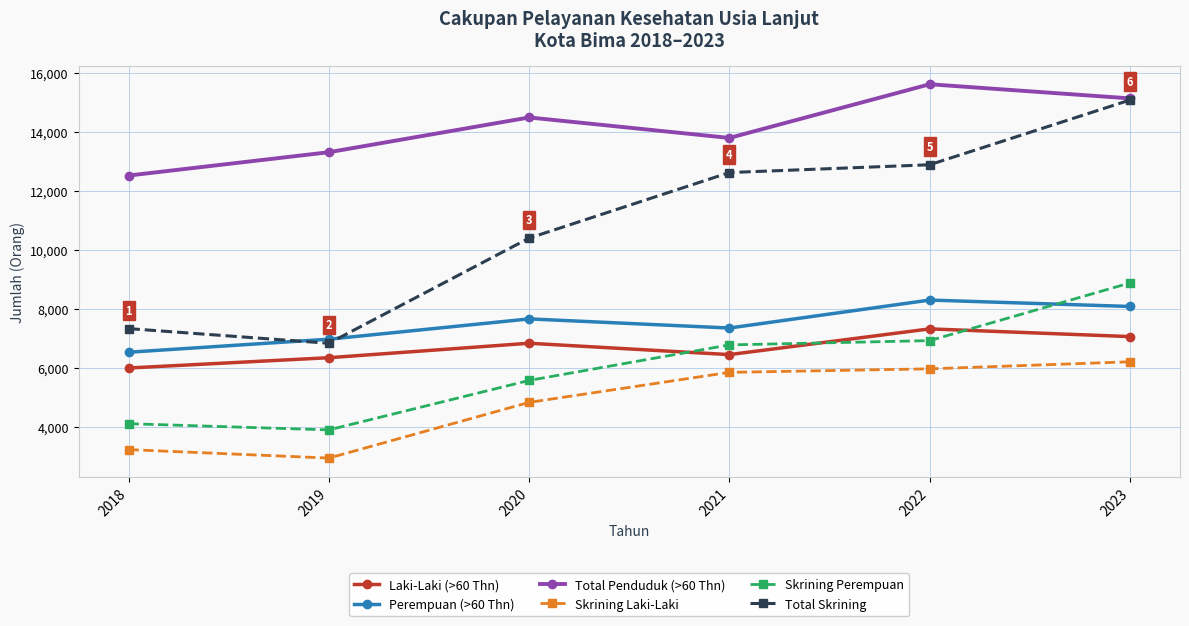

At how many categories does at least one series exceed 6007?

6